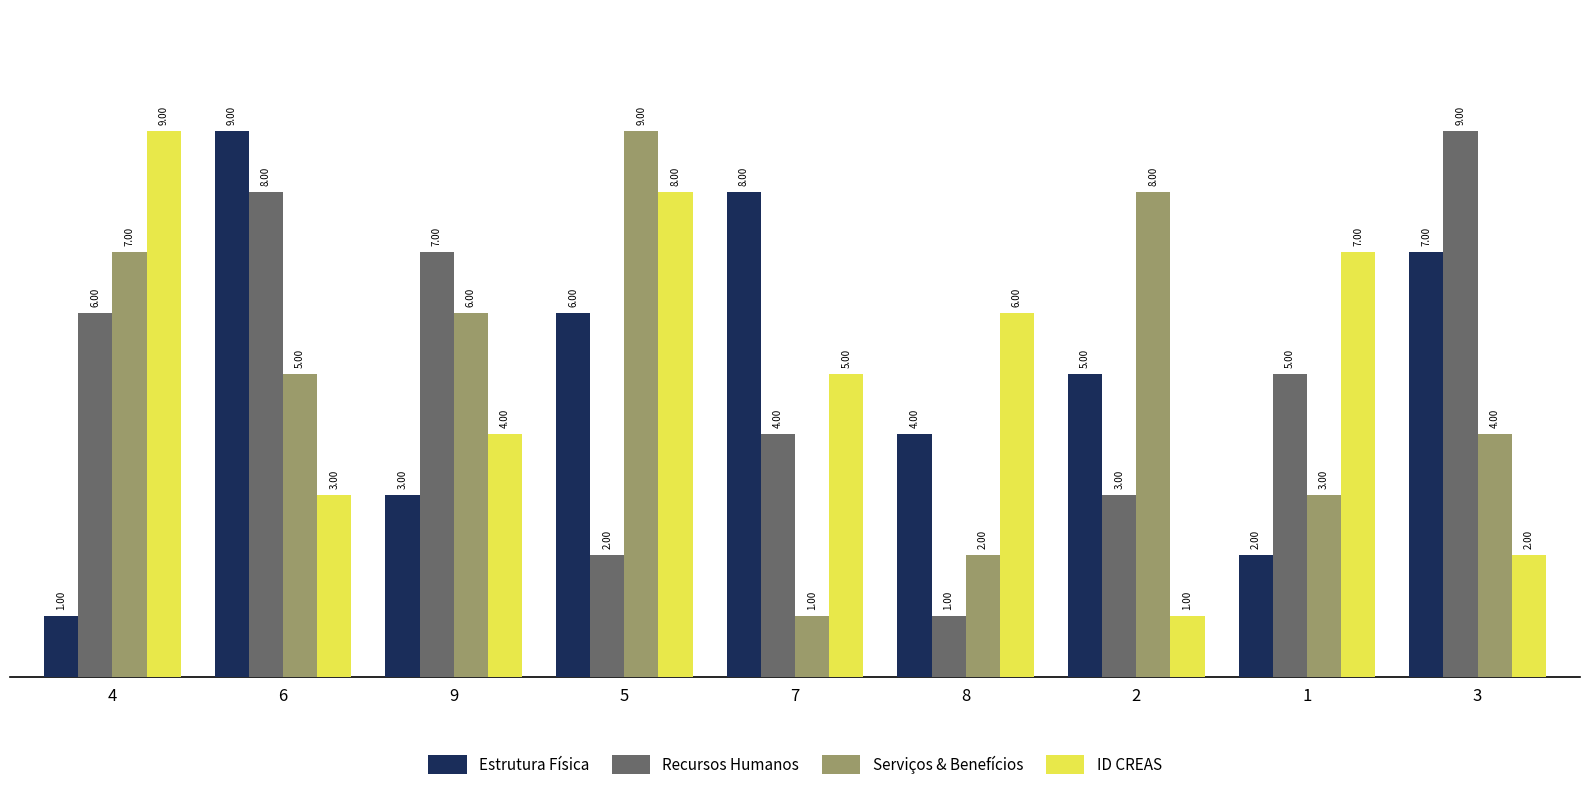

What is the sum of the Estrutura Física values at 4 and 3?

8